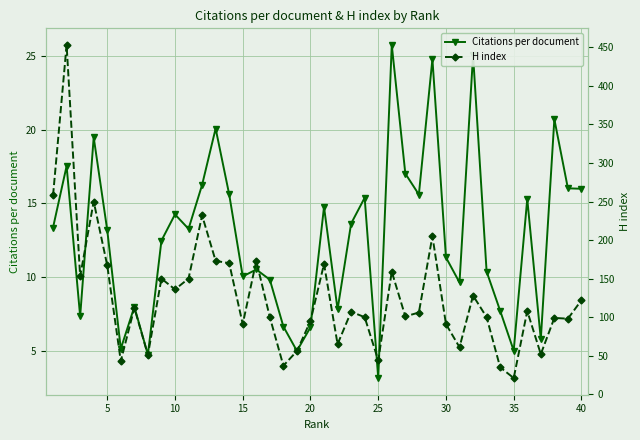

What are all the series names shown in the legend?

Citations per document, H index